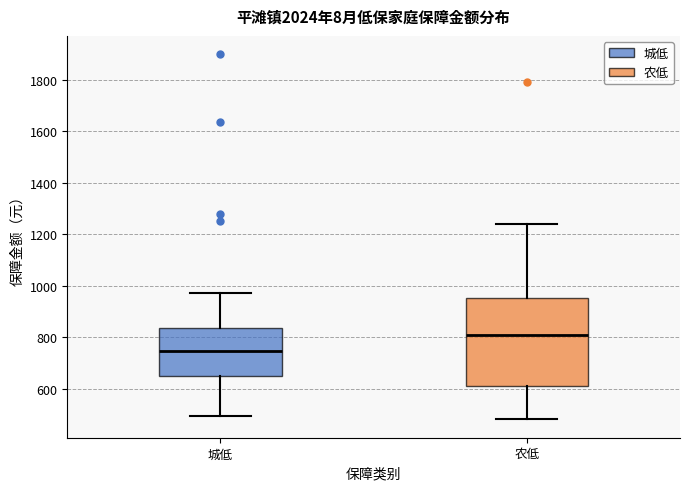

Reading left to right, read every box against the y-axis: the position of its median line, the range the box covers, and the ends of its whiskers. The values are not printed on the chart, so give them approximately, as read against the axis.

城低: median 740, box 640 to 840, whiskers 500 to 980
农低: median 820, box 620 to 960, whiskers 480 to 1240